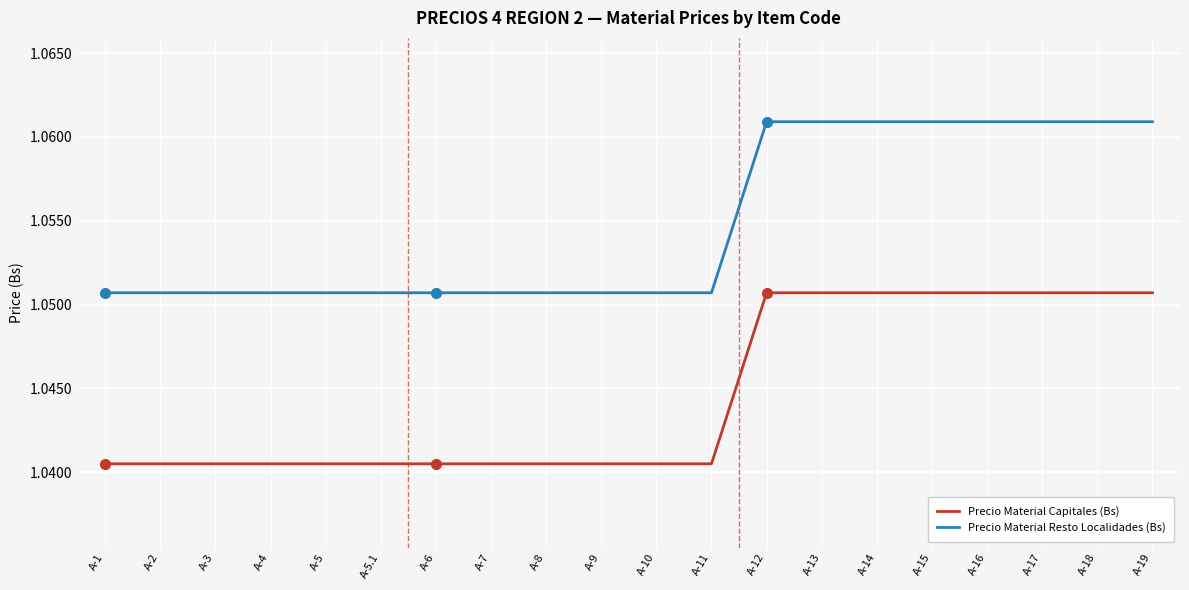

Which series has the largest total across all categories?

Precio Material Resto Localidades (Bs)